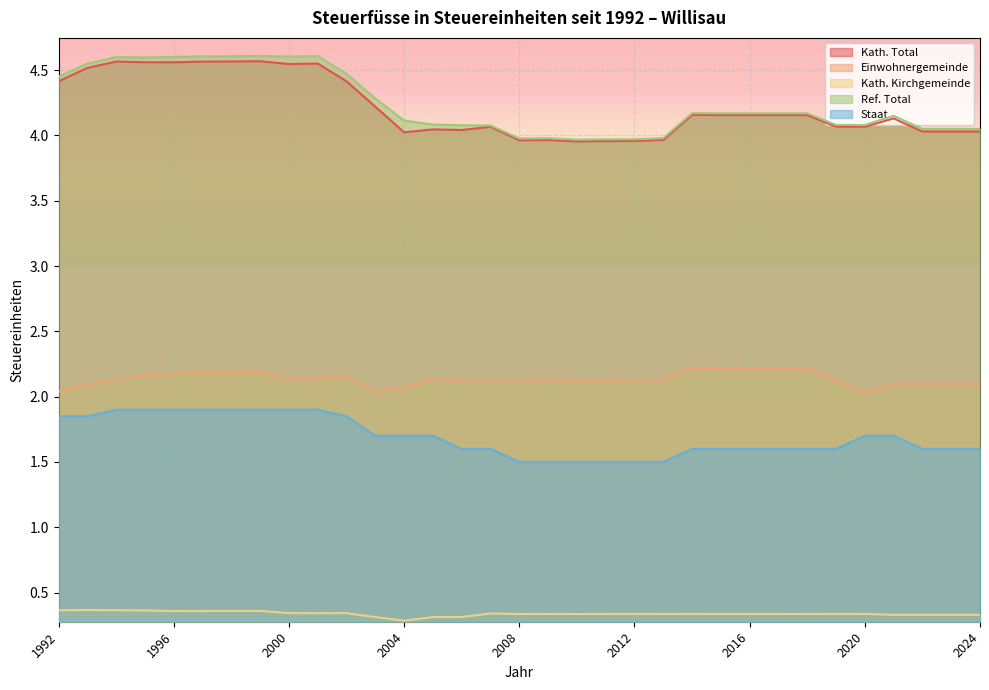

Where is the first local maximum for Kath. Kirchgemeinde?

1993